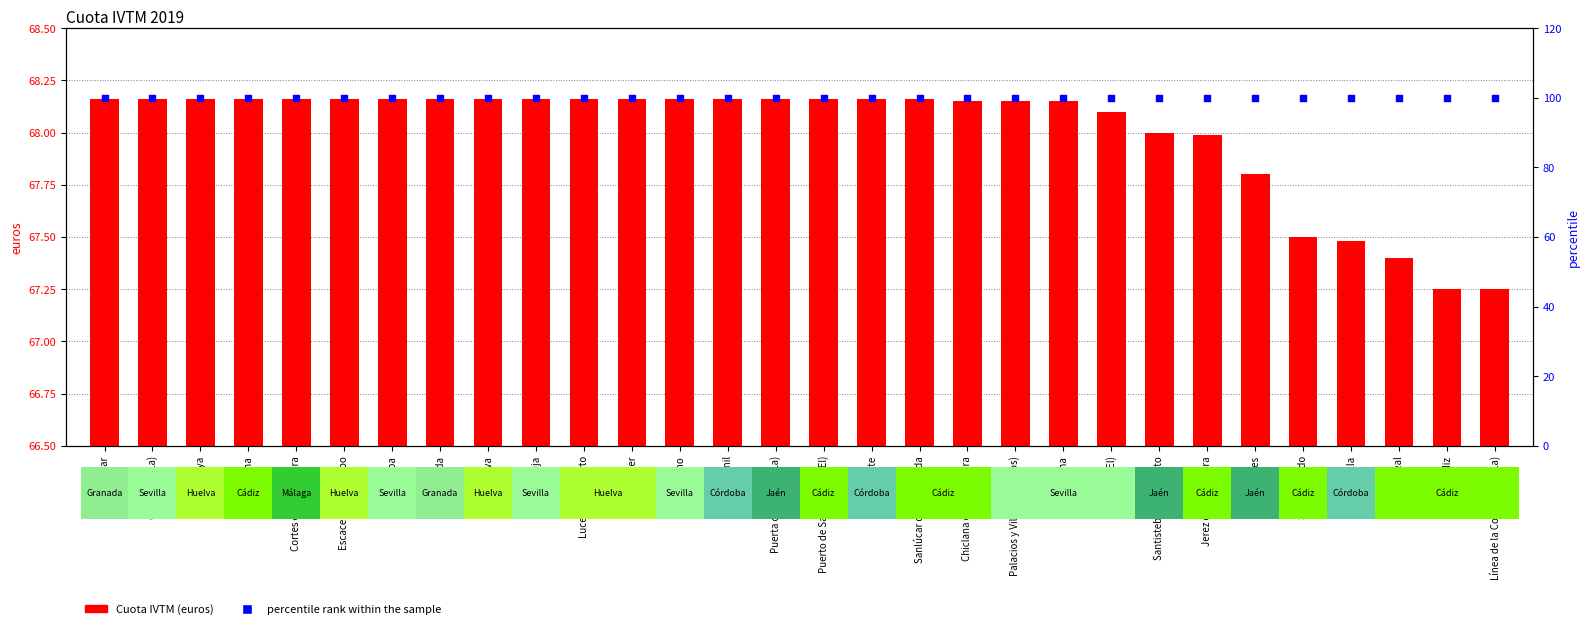

At which category is the sum across all series the highest?

Almuñécar